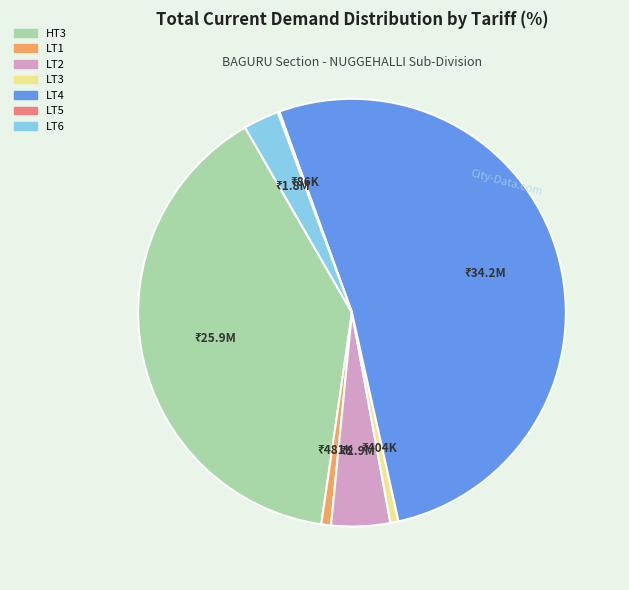

Does LT3 represent more than half of the total?

No